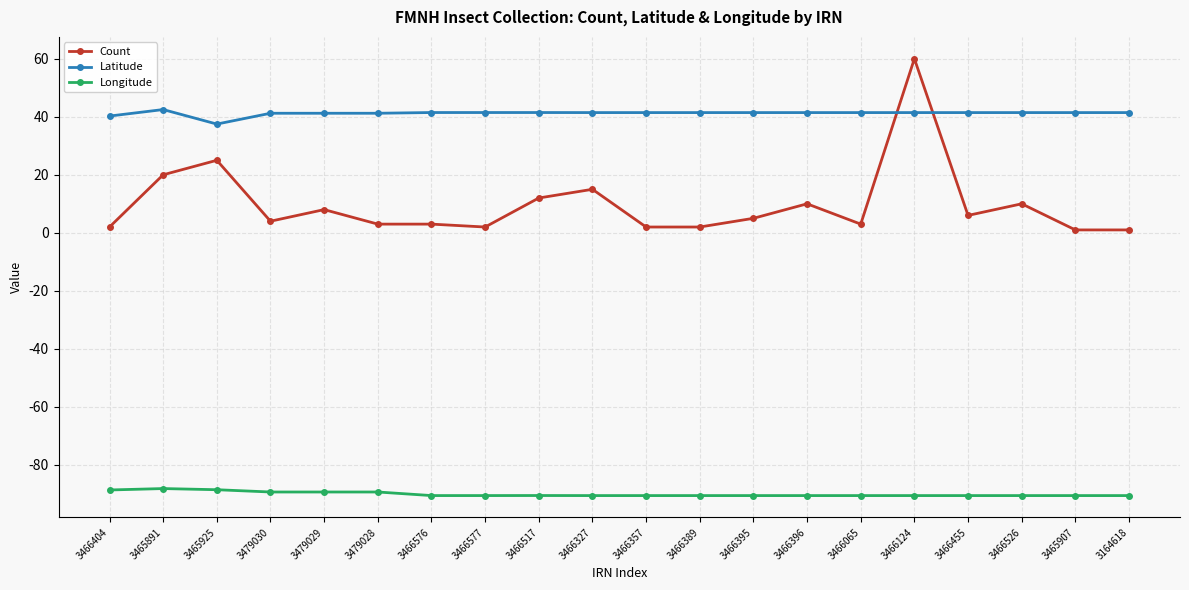

At how many categories does at least one series exceed 52?

1